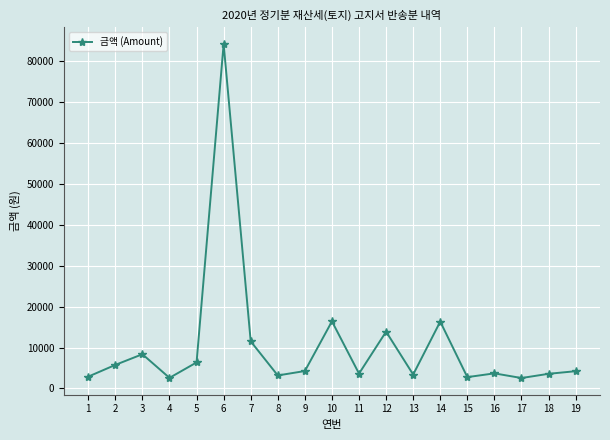

What is the greatest value displayed?

84220